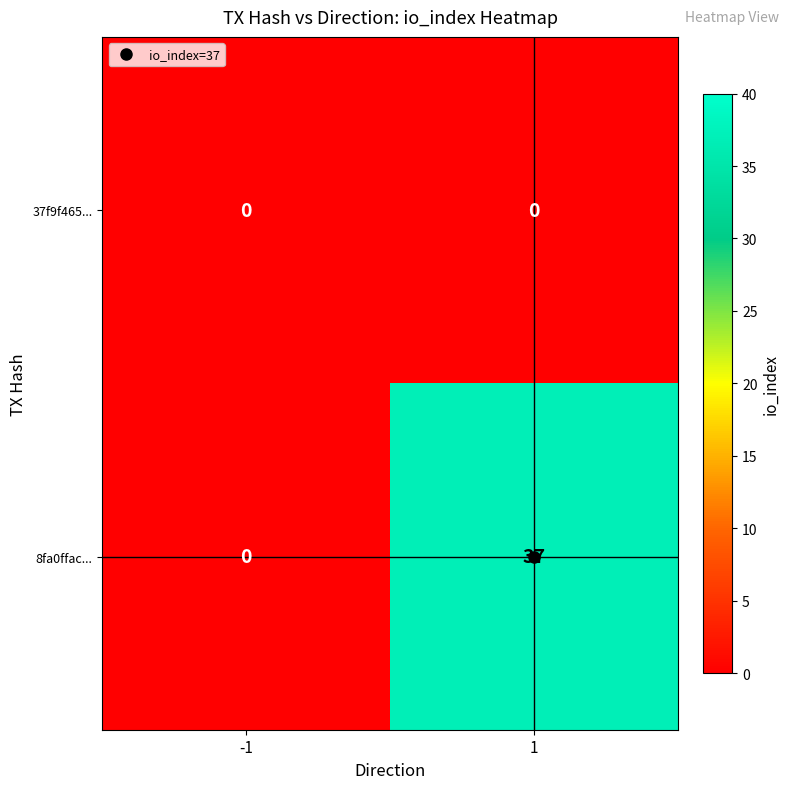

The 37f9f465... series shows 0 at -1. True or false?

True